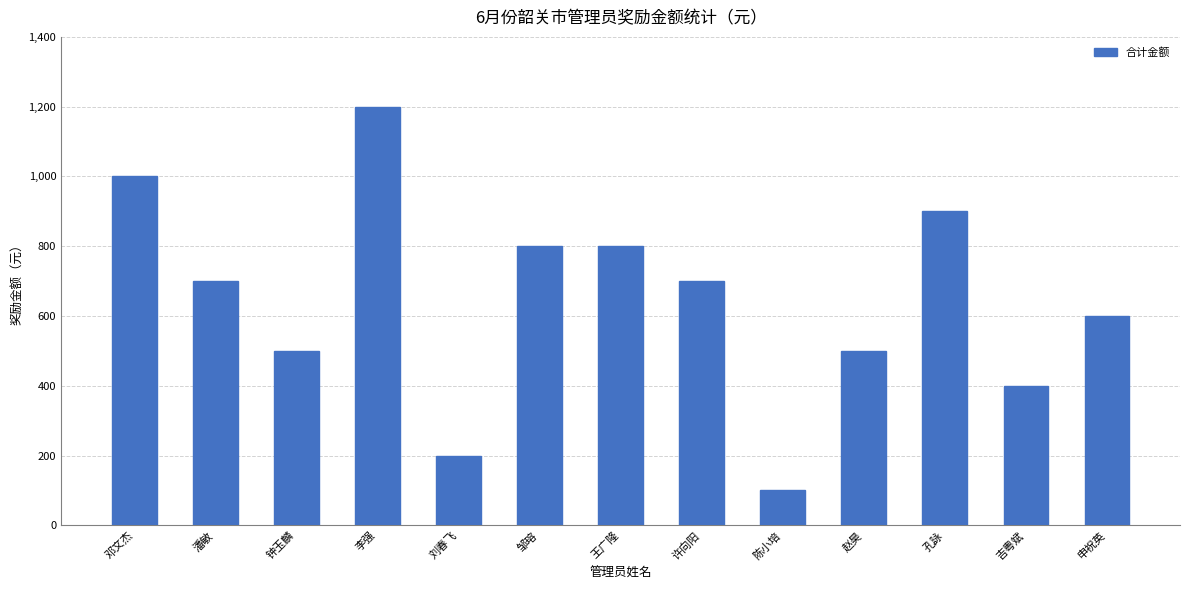

The chart shows a value of 1038 at 许向阳. True or false?

False